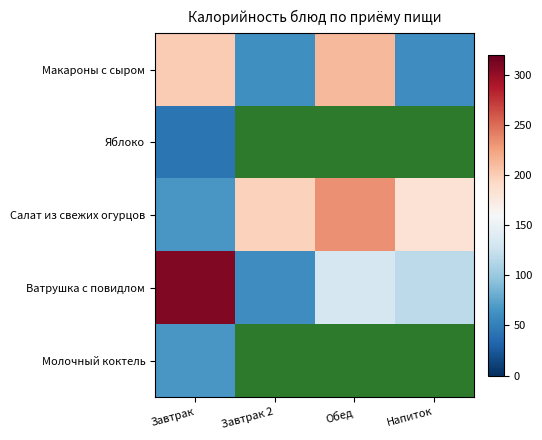

How many values in the Салат из свежих огурцов series exceed 197?

2